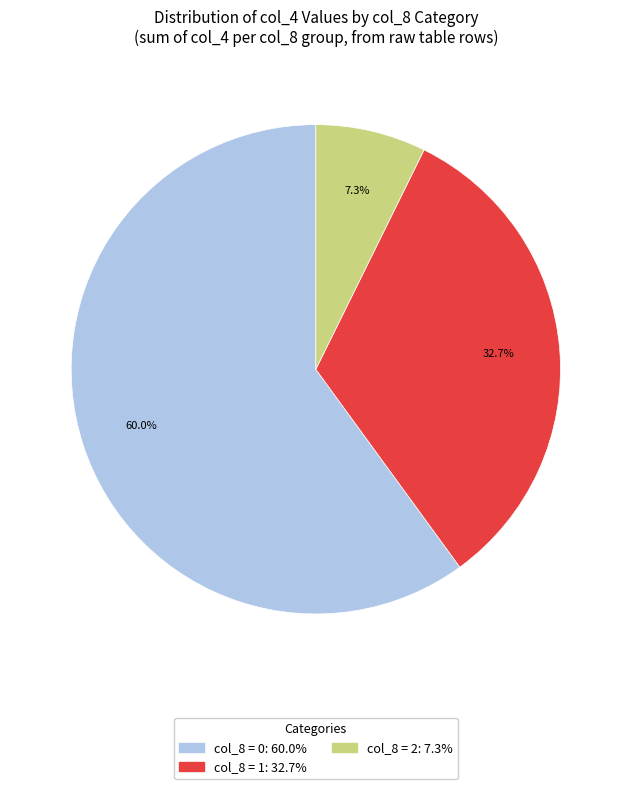

Is there any slice that represents more than half of the pie?

Yes